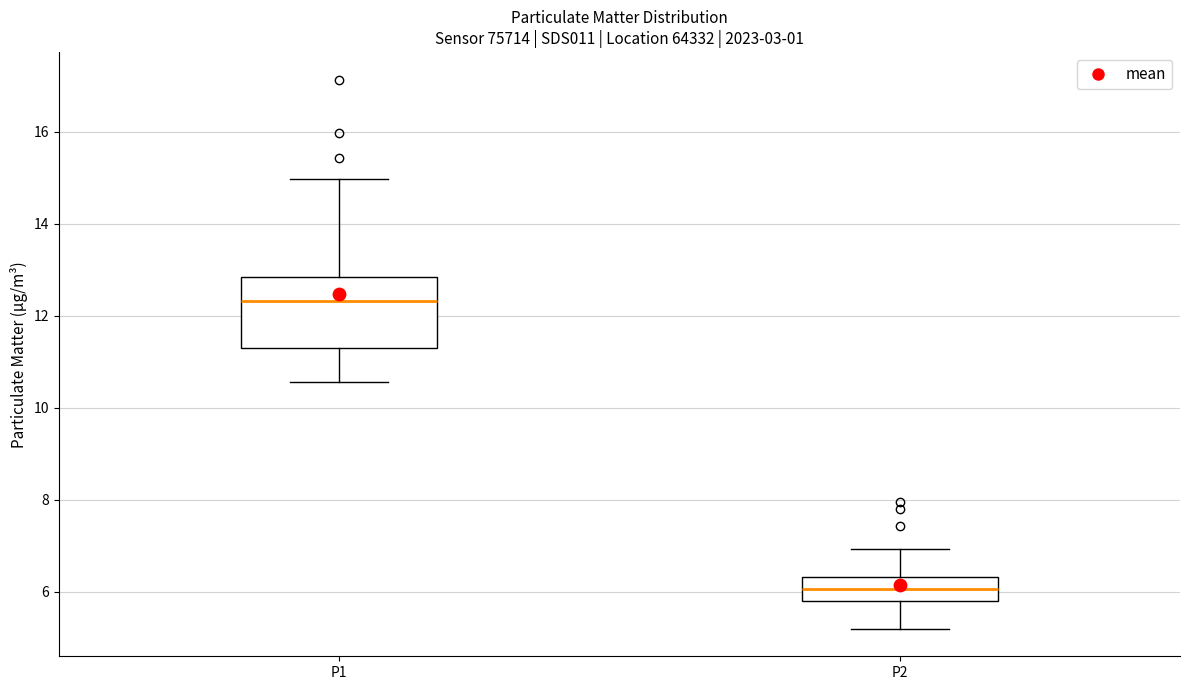

Which box has the highest median line?

P1